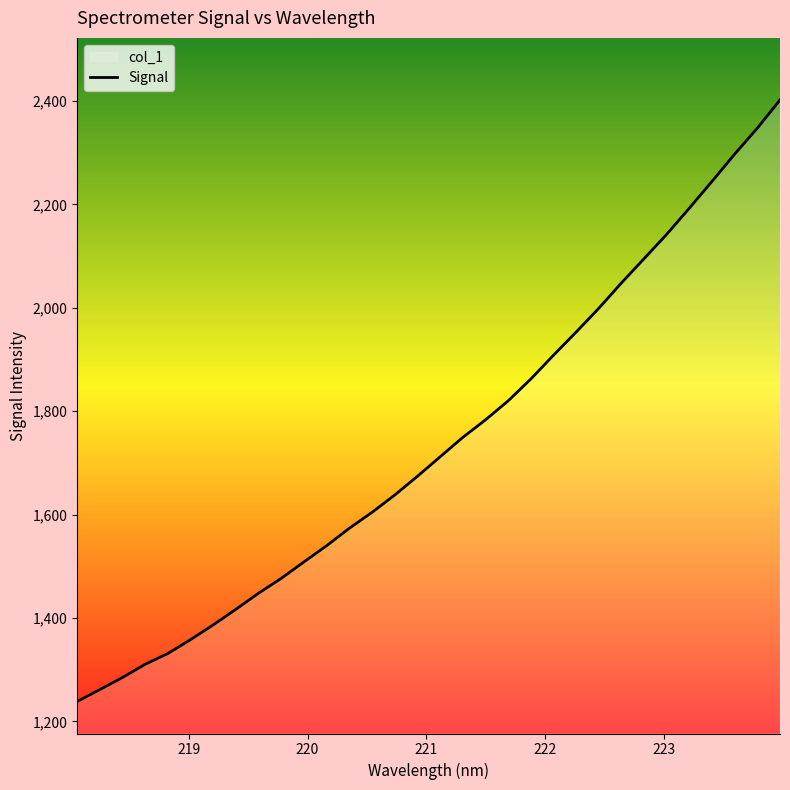

What is the smallest value displayed?

1238.6